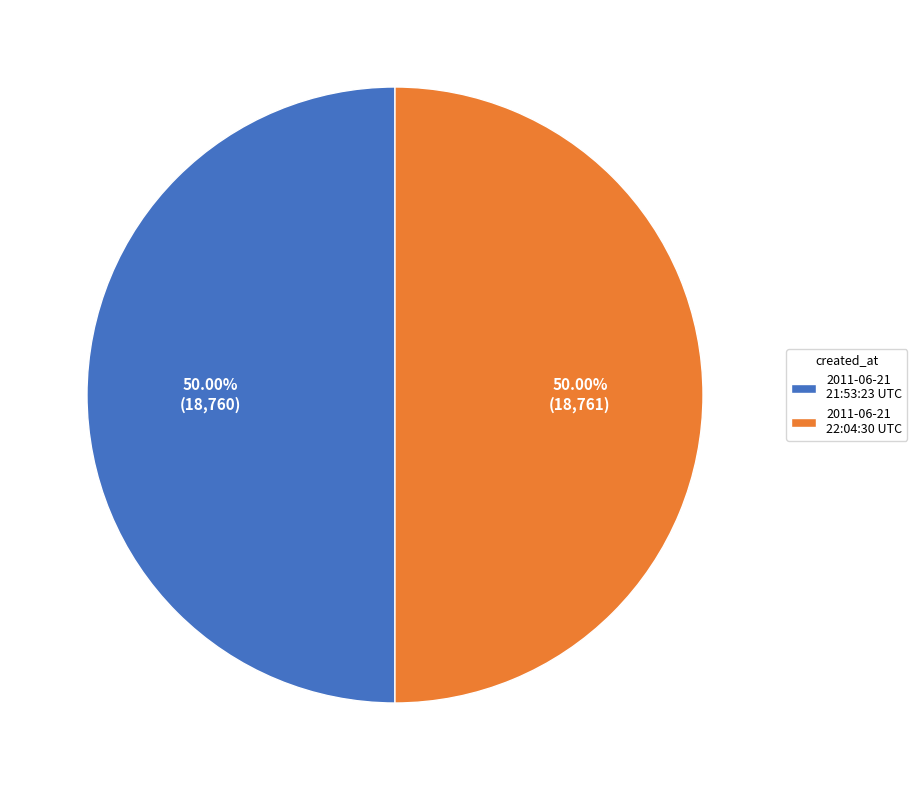

Combined, do 2011-06-21 22:04:30 UTC and 2011-06-21 21:53:23 UTC account for over 50%?

Yes